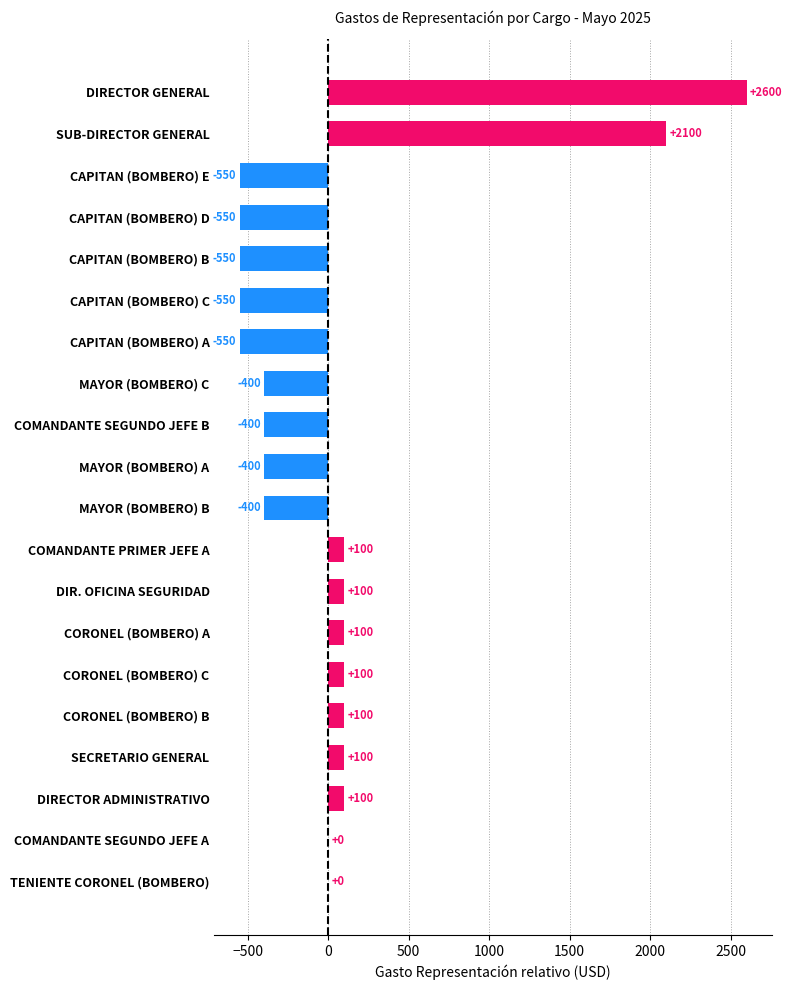

Which has a higher value, CORONEL (BOMBERO) B or SUB-DIRECTOR GENERAL?

SUB-DIRECTOR GENERAL